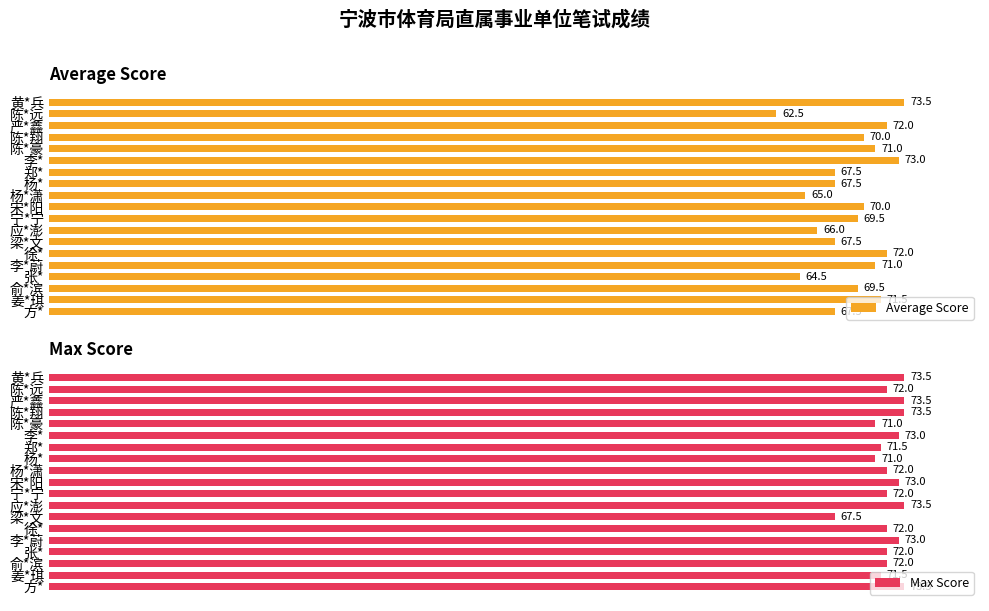

Reading left to right, transcribe all the data shown in this chart.

Average Score: 67.5	71.5	69.5	64.5	71.0	72.0	67.5	66.0	69.5	70.0	65.0	67.5	67.5	73.0	71.0	70.0	72.0	62.5	73.5
Max Score: 73.5	71.5	72.0	72.0	73.0	72.0	67.5	73.5	72.0	73.0	72.0	71.0	71.5	73.0	71.0	73.5	73.5	72.0	73.5